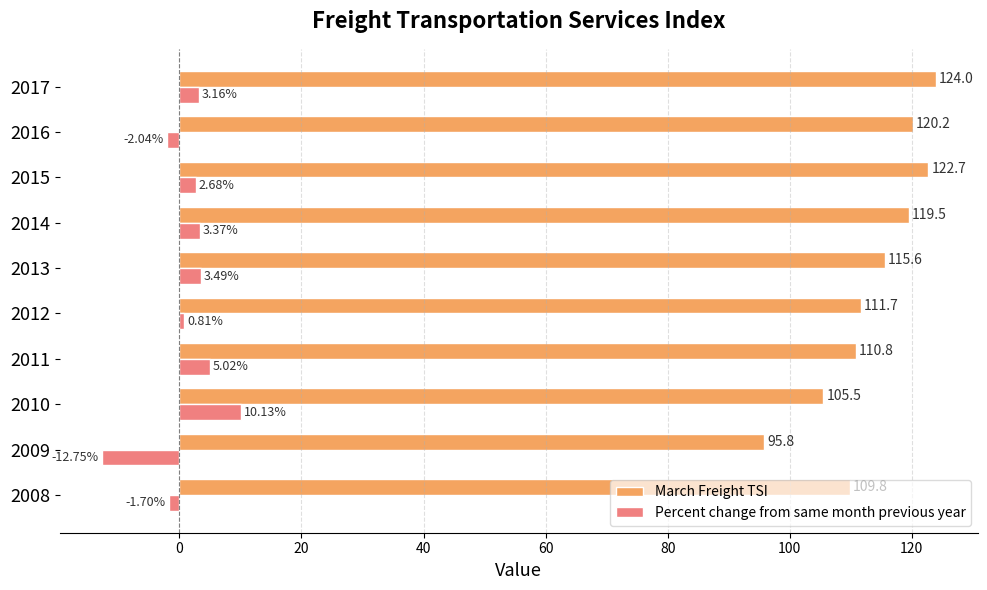

At which category is the sum across all series the highest?

2017